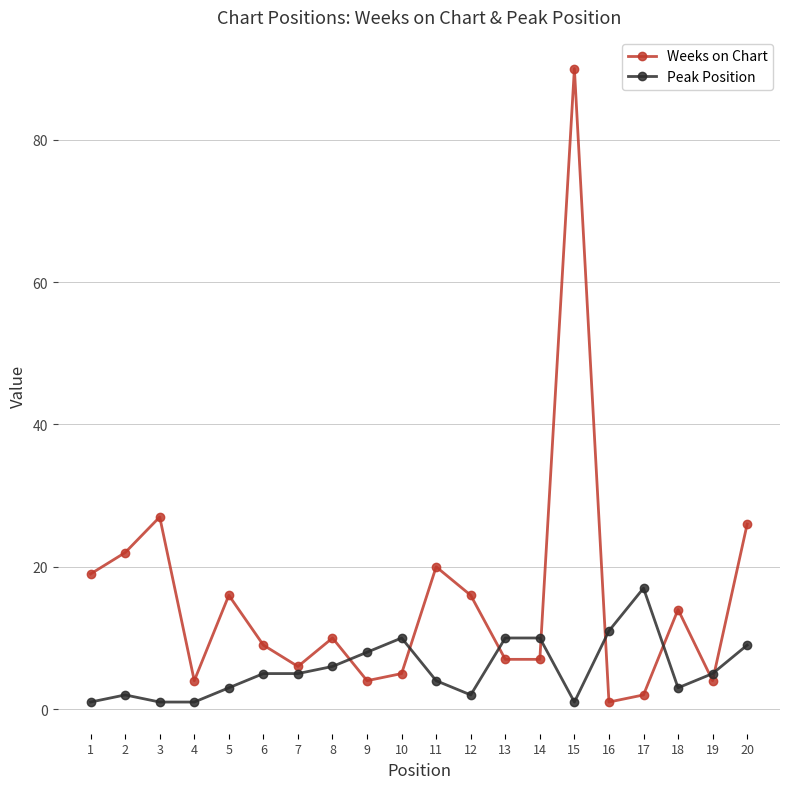

Reading left to right, transcribe all the data shown in this chart.

Weeks on Chart: 1=19	2=22	3=27	4=4	5=16	6=9	7=6	8=10	9=4	10=5	11=20	12=16	13=7	14=7	15=90	16=1	17=2	18=14	19=4	20=26
Peak Position: 1=1	2=2	3=1	4=1	5=3	6=5	7=5	8=6	9=8	10=10	11=4	12=2	13=10	14=10	15=1	16=11	17=17	18=3	19=5	20=9